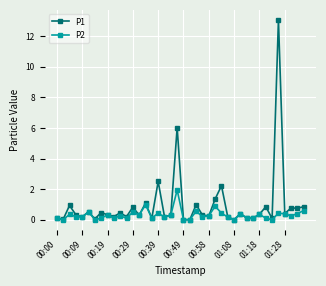

What are all the series names shown in the legend?

P1, P2